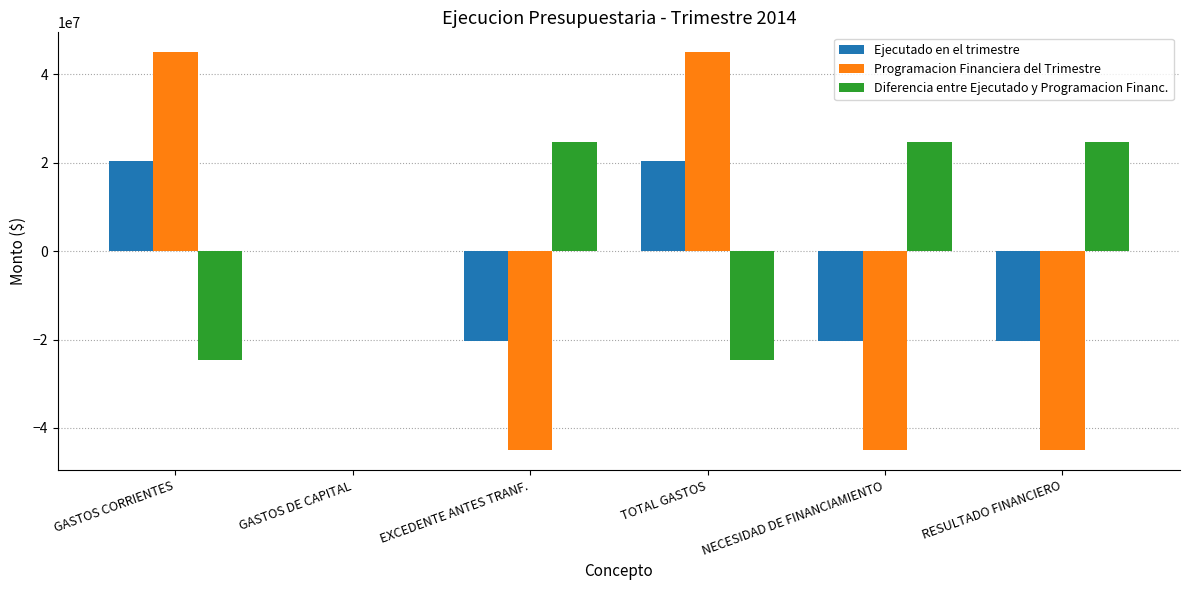

Is the value of Ejecutado en el trimestre at NECESIDAD DE FINANCIAMIENTO greater than the value of Programacion Financiera del Trimestre at GASTOS DE CAPITAL?

No